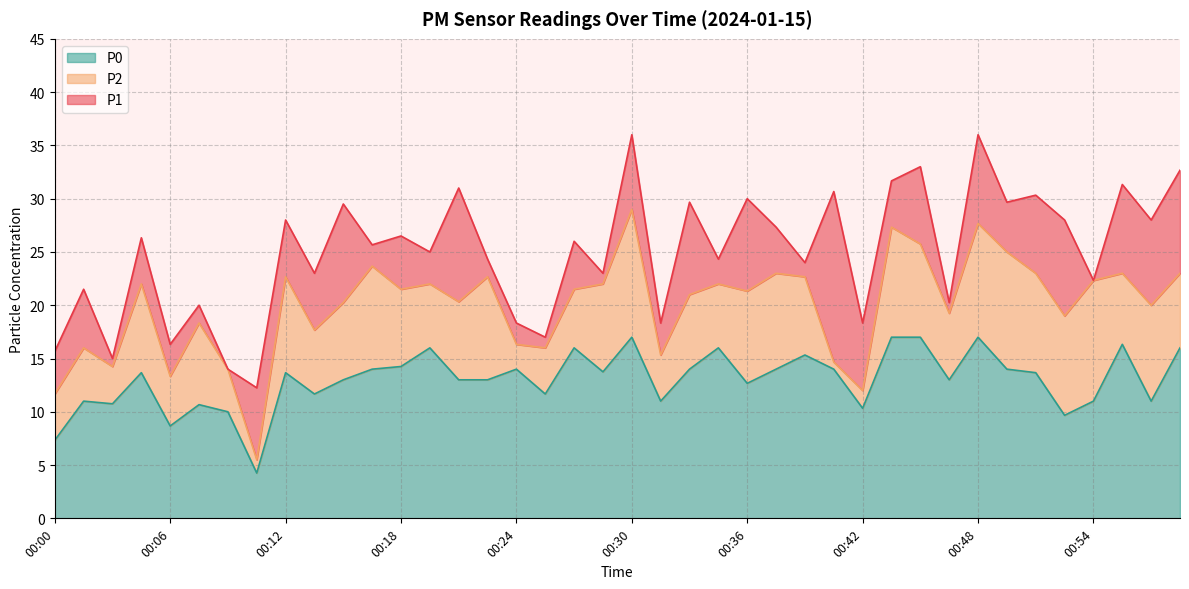

What are all the series names shown in the legend?

P0, P2, P1